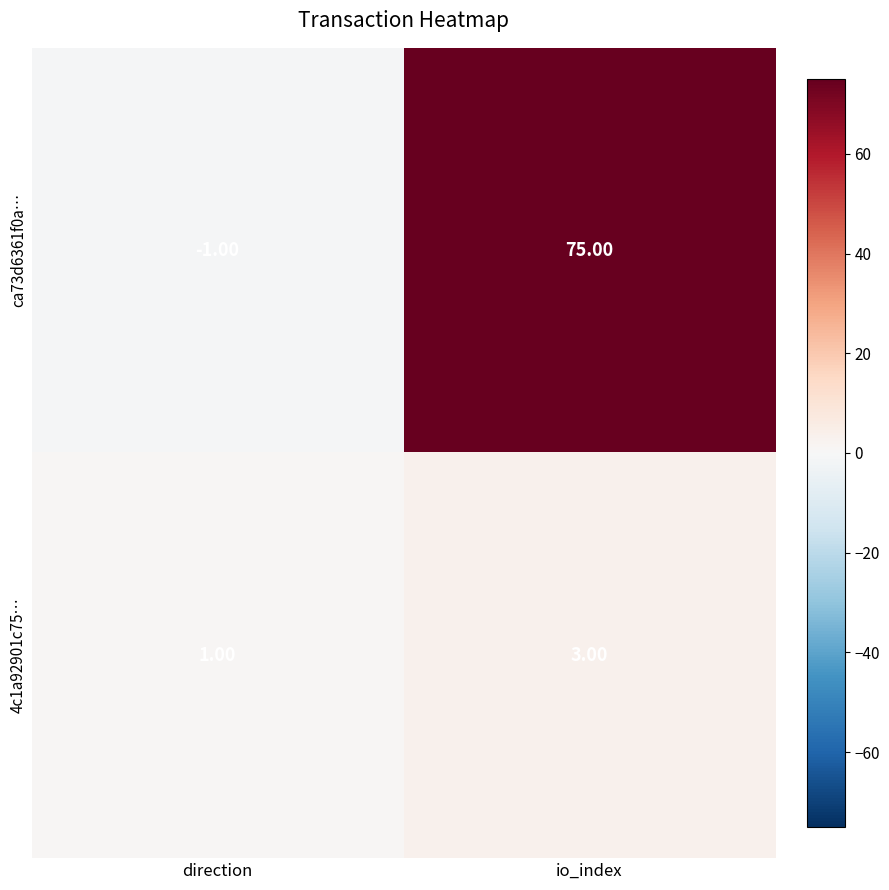

At which category is the sum across all series the highest?

io_index